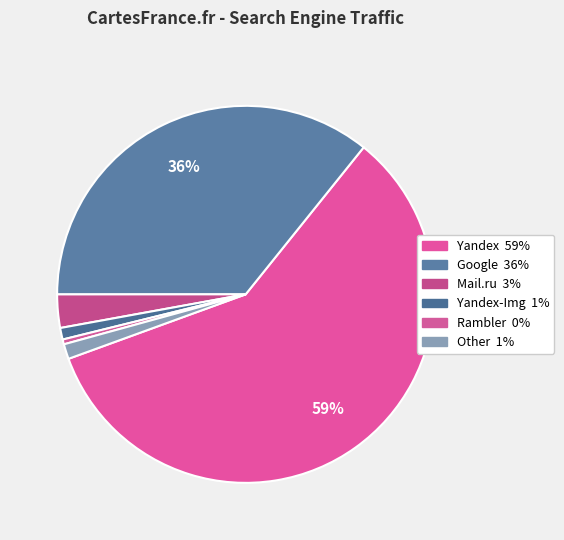

How many slices are in this pie chart?

6